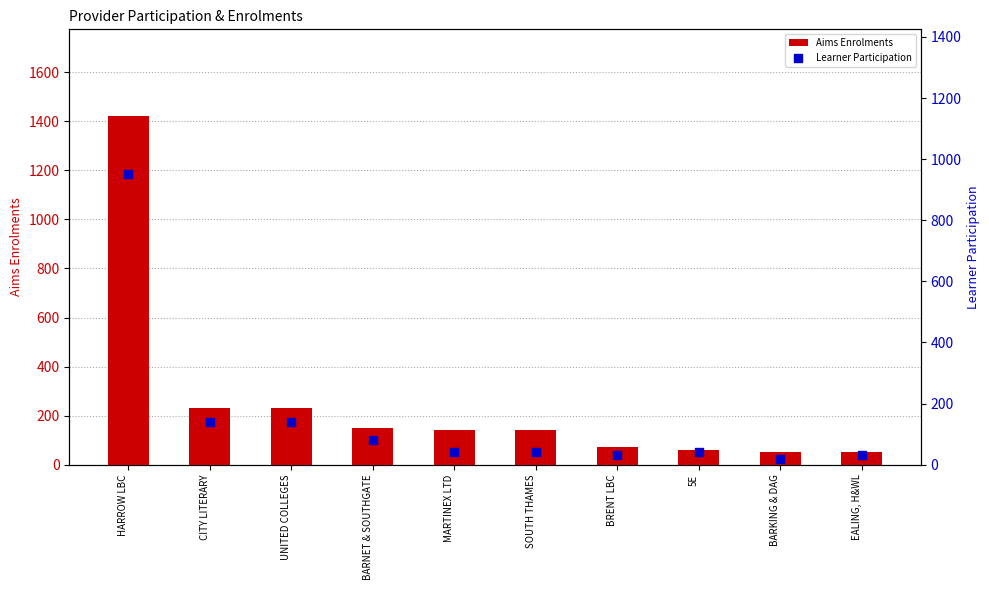

Which series reaches the minimum Y coordinate?

Learner Participation